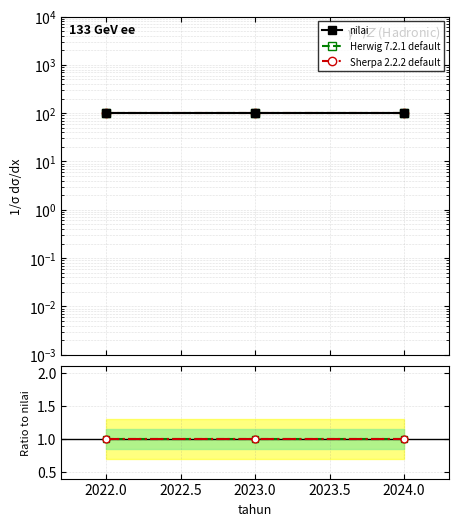

What is the sum of all Herwig ratio values?

3